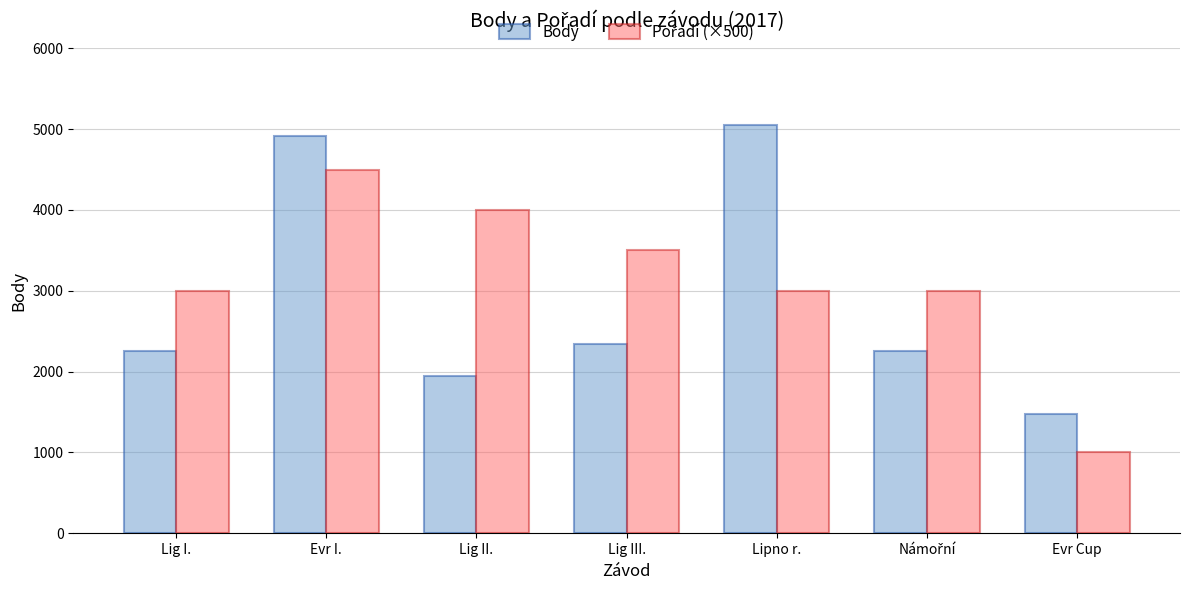

The value of Body at Evr Cup is 2082. True or false?

False